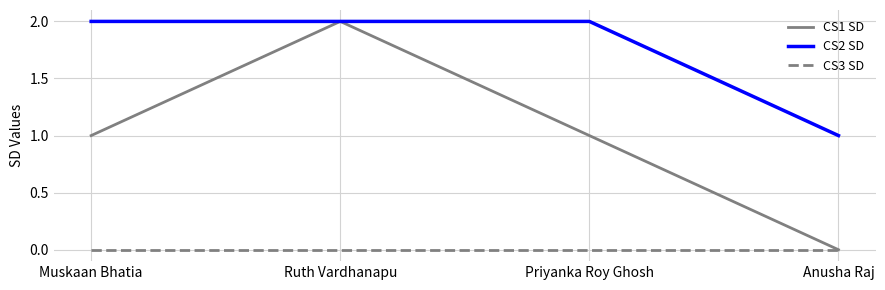

The value of CS1 SD at Anusha Raj is 0. True or false?

True